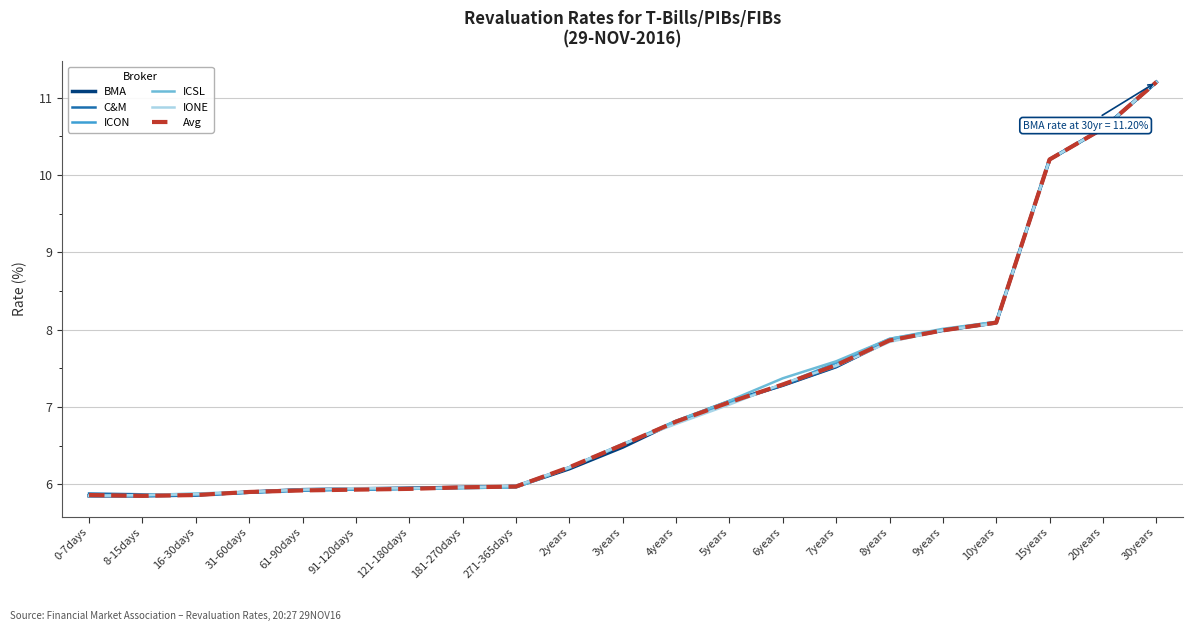

The C&M series shows 16.1 at 20years. True or false?

False